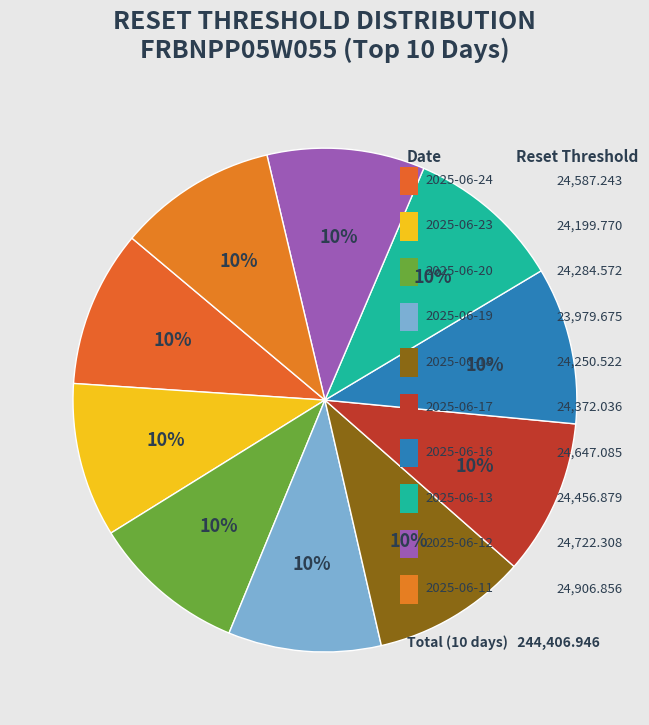

Does 2025-06-19 represent more than half of the total?

No